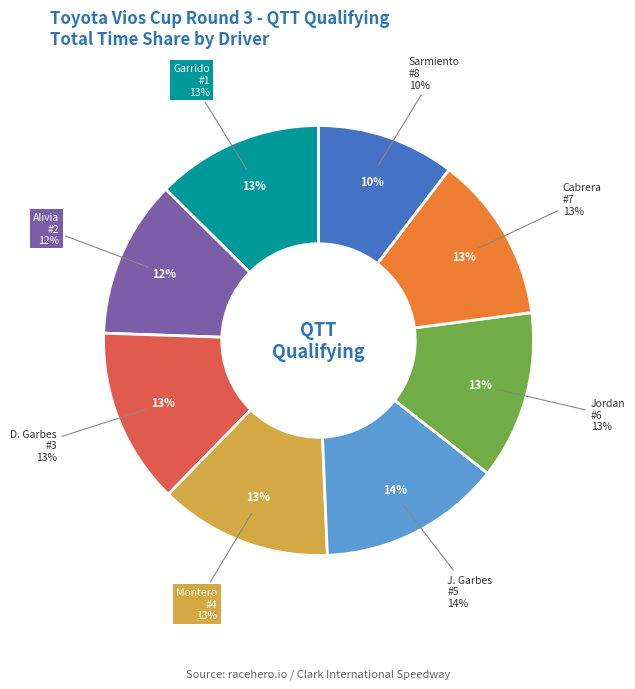

Which category has the smallest portion of the pie?

Royce Sarmiento